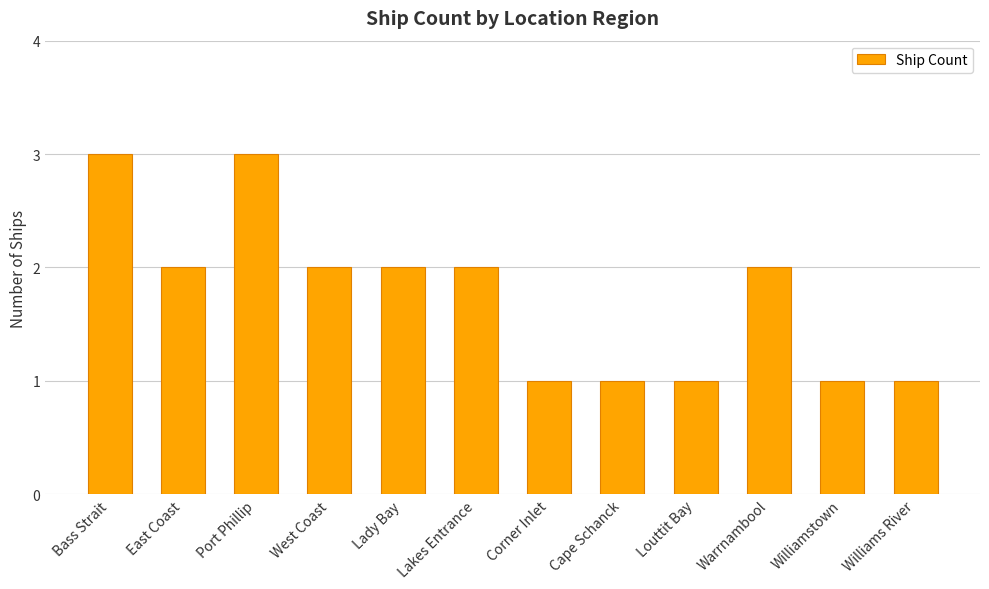

The value at Lady Bay is 2. True or false?

True